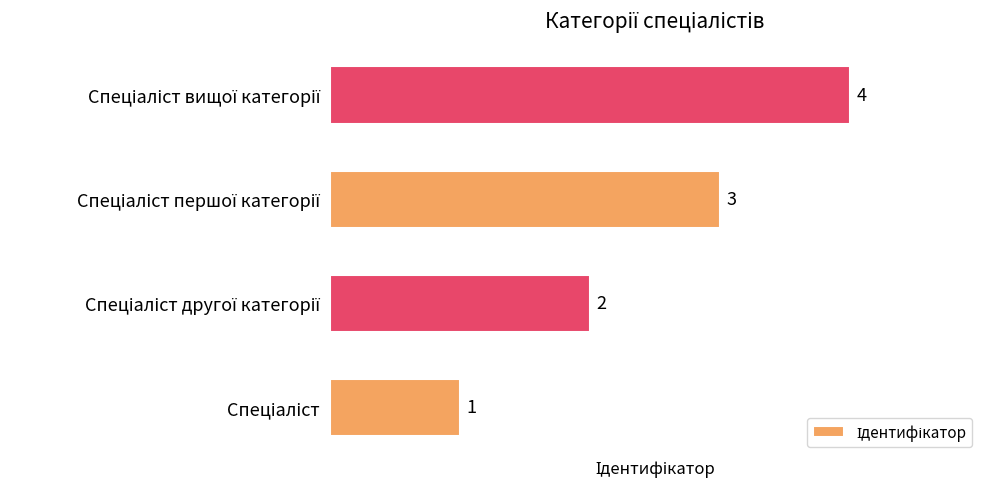

What is the greatest value displayed?

4